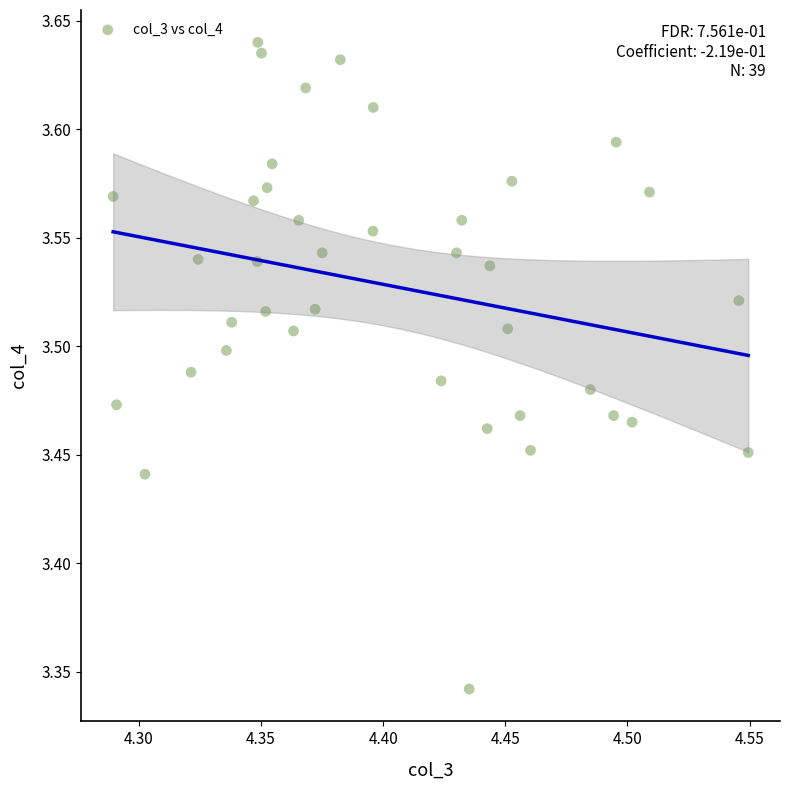

What is the range of X values (max minus min)?

0.3